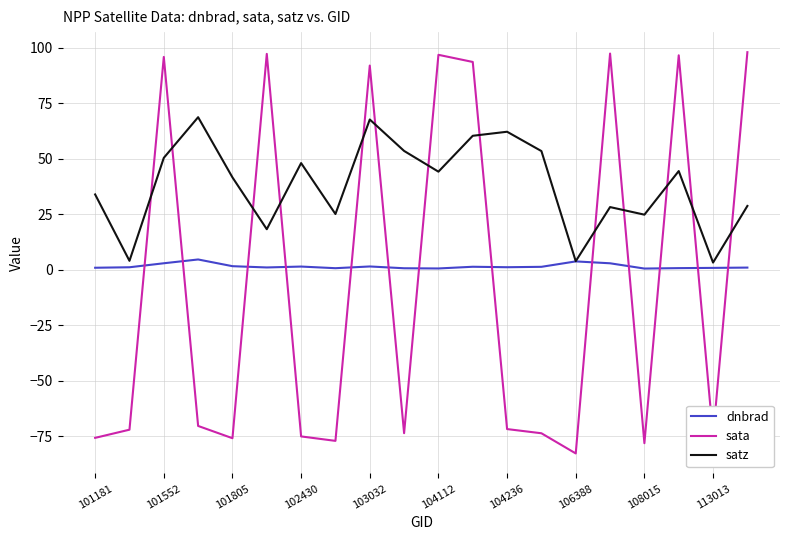

Rank the series by their maximum value, from lowest to highest.

dnbrad, satz, sata